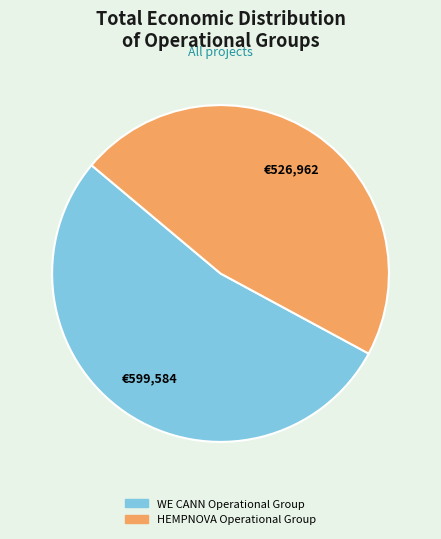

Is HEMPNOVA Operational Group the majority of the pie?

No